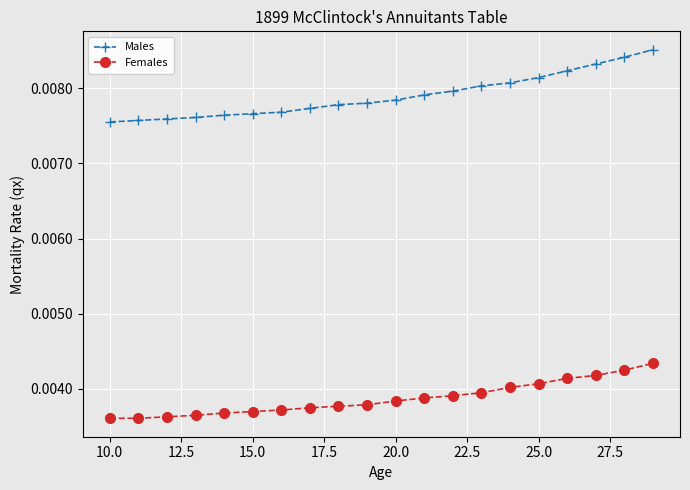

Which series has the largest range (max minus min)?

Males